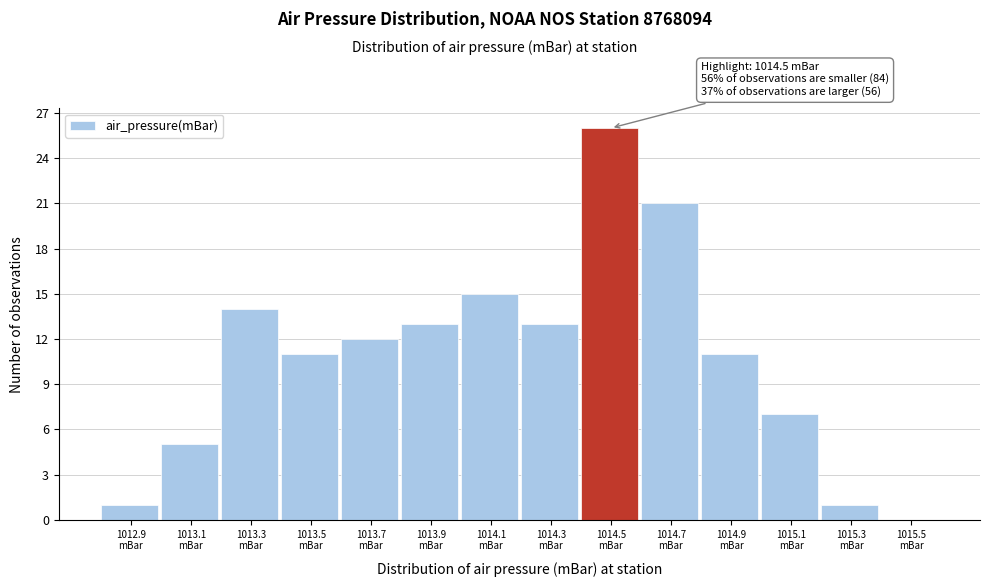

Which range on the x-axis has the tallest bar?

1014.4 to 1014.6